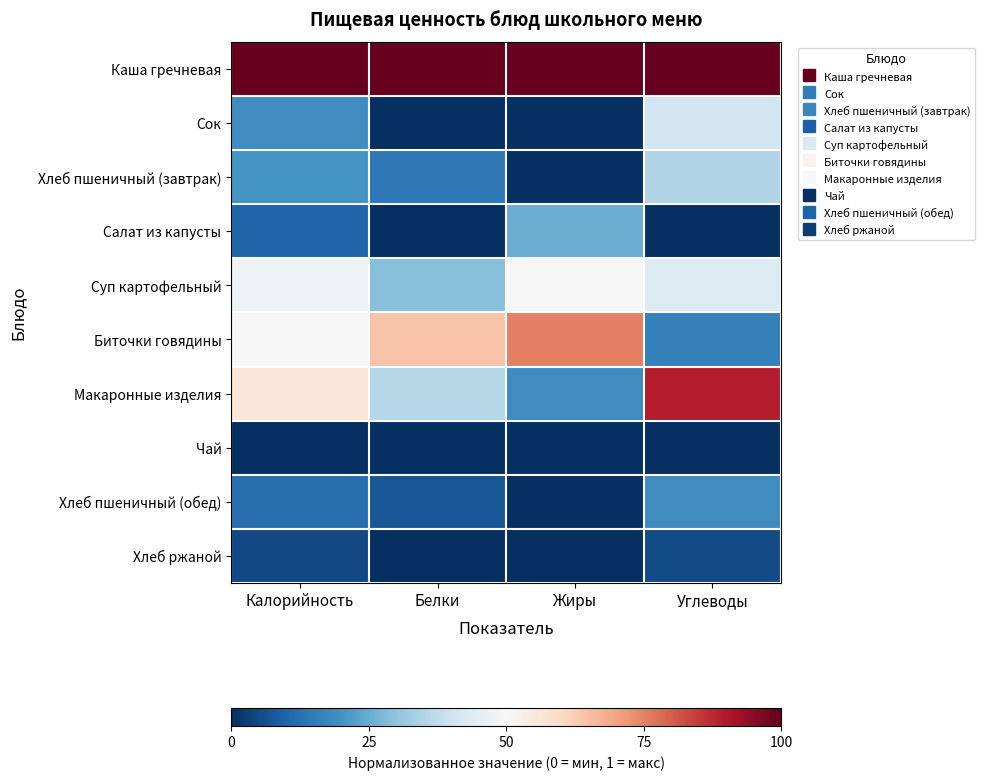

At how many categories does at least one series exceed 0?

4